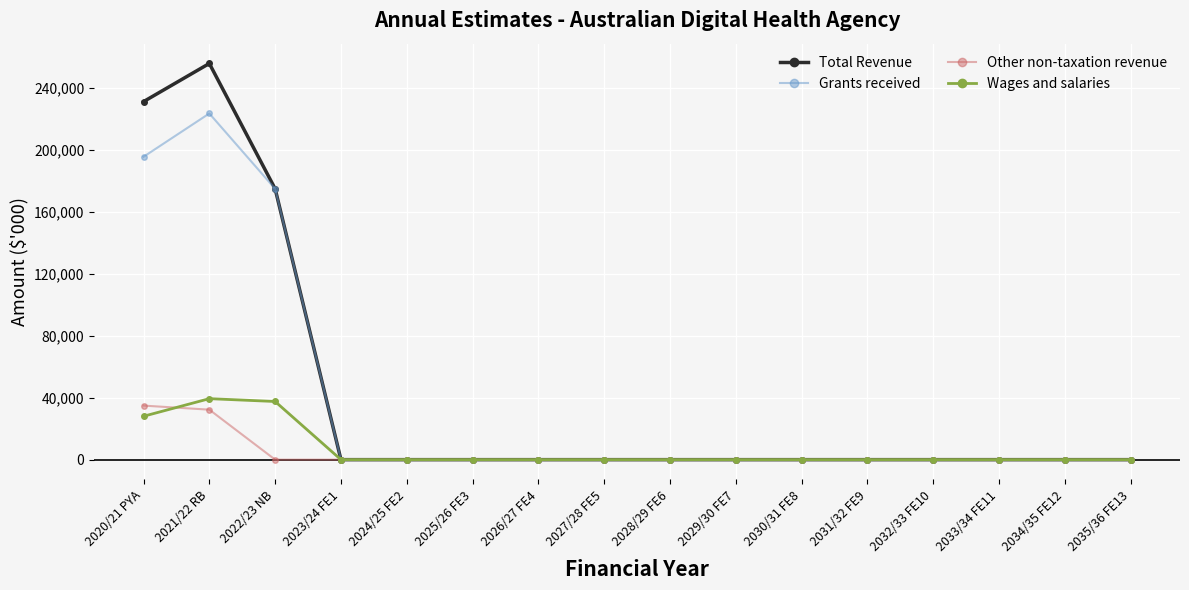

What is the sum of all Wages and salaries values?

104861